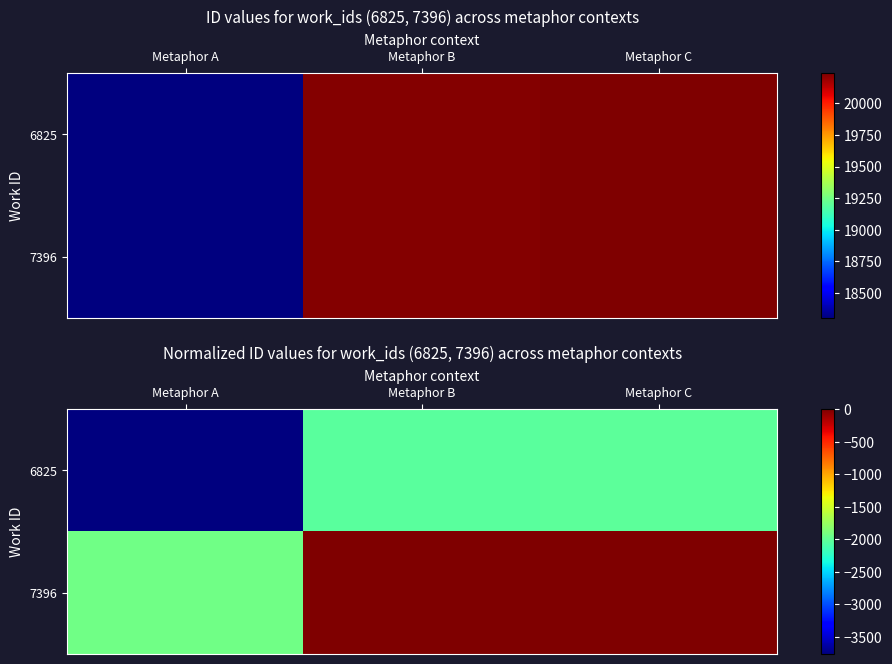

What is the total value across all series at Metaphor B?

-2046.6